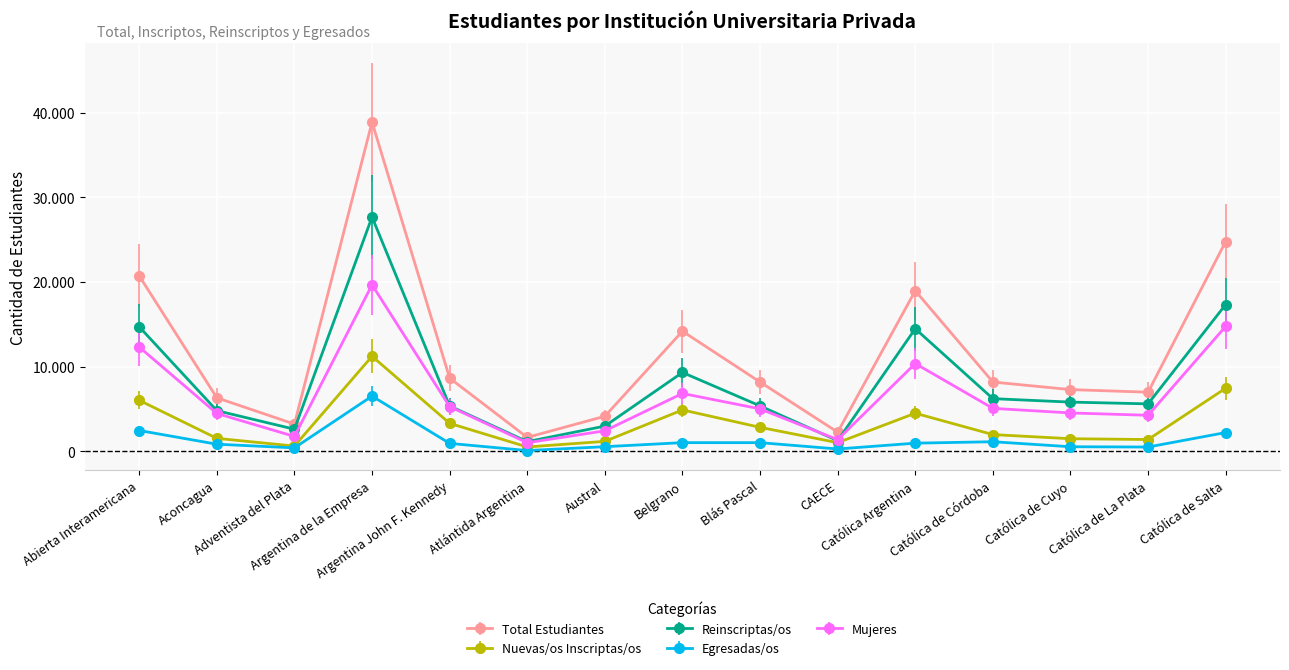

What are all the series names shown in the legend?

Total Estudiantes, Nuevas/os Inscriptas/os, Reinscriptas/os, Egresadas/os, Mujeres